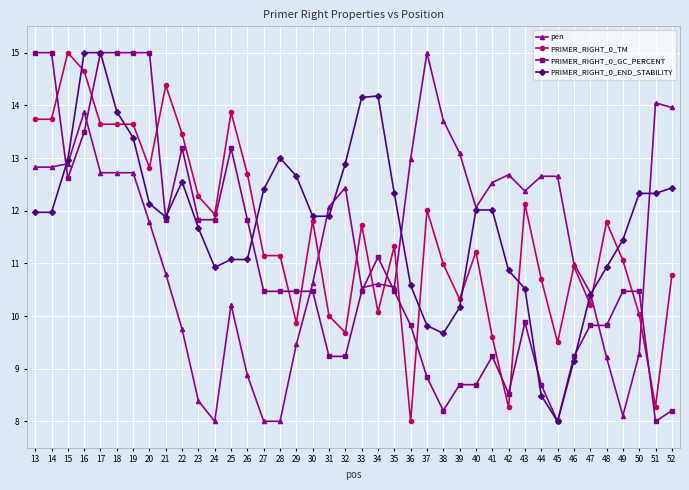

How many lines are shown in the chart?

4